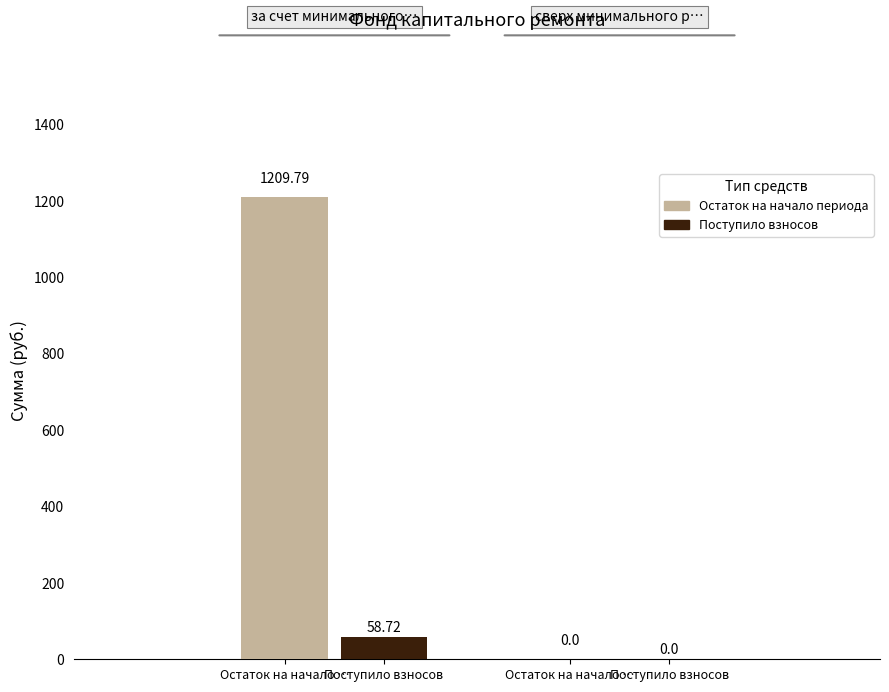

How many groups of bars are there?

1